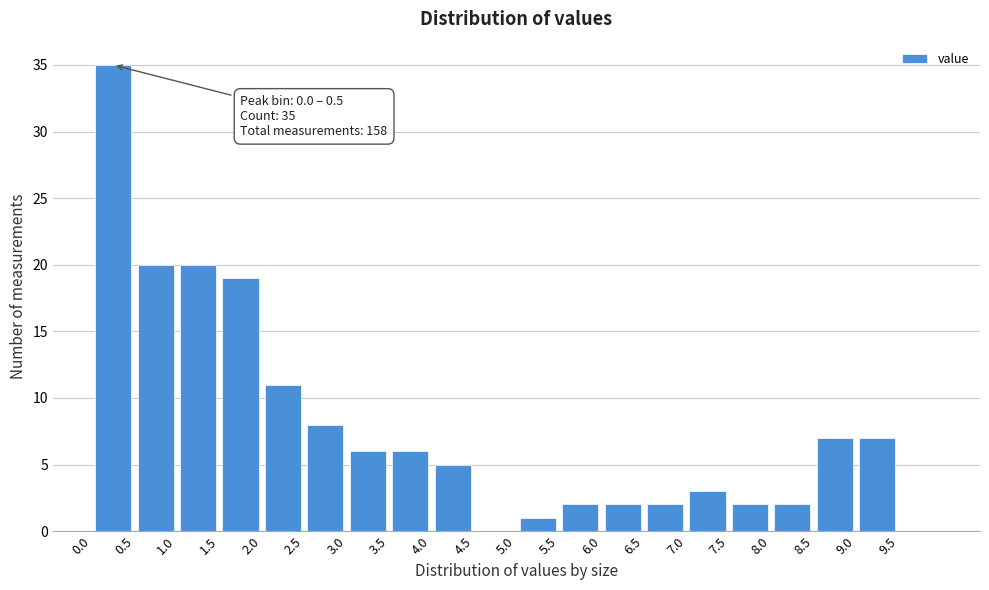

Which range on the x-axis has the tallest bar?

0.0 to 0.5